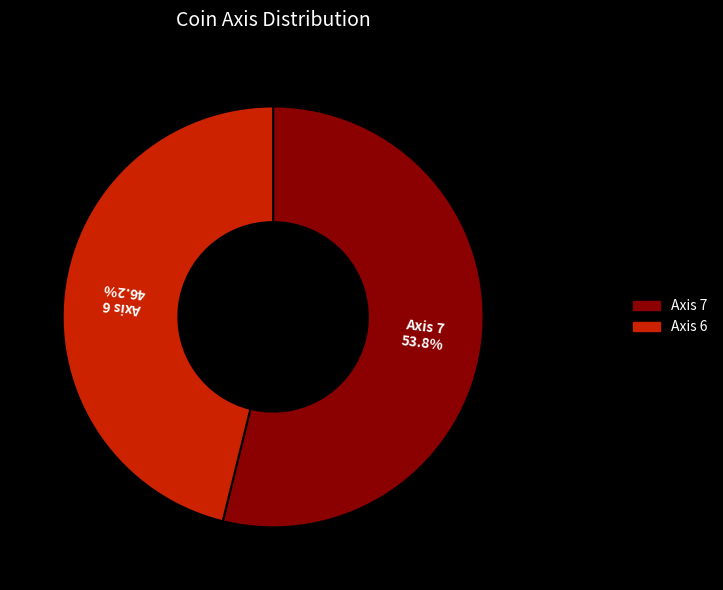

Which category has the biggest portion of the pie?

Axis 7